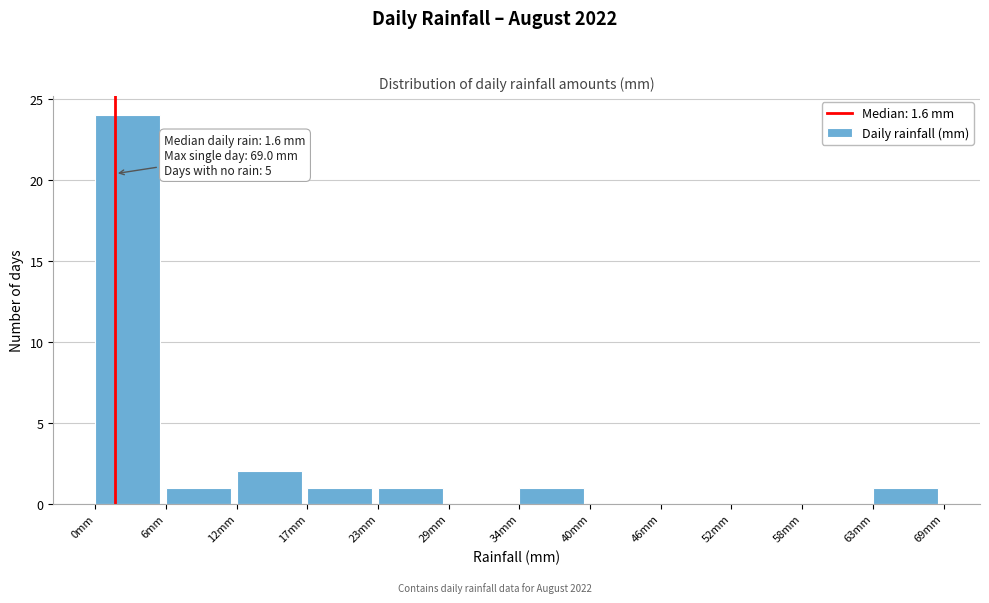

Over which range of the x-axis is the bar tallest?

0 to 6